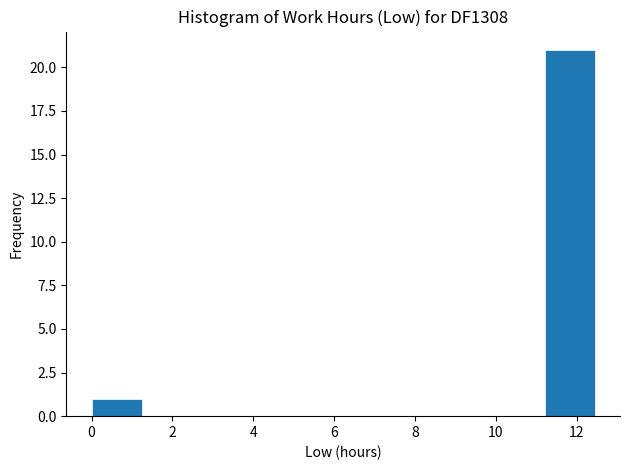

Reading left to right, list every bar in this chart as the range it spans on the x-axis followed by its height. Neither the bar edges nor the heights are printed on the chart, so give them approximately, as read against the axes.

0.0 to 1.2: 1
1.2 to 2.4: 0
2.4 to 3.8: 0
3.8 to 5.0: 0
5.0 to 6.2: 0
6.2 to 7.4: 0
7.4 to 8.8: 0
8.8 to 10.0: 0
10.0 to 11.2: 0
11.2 to 12.4: 21